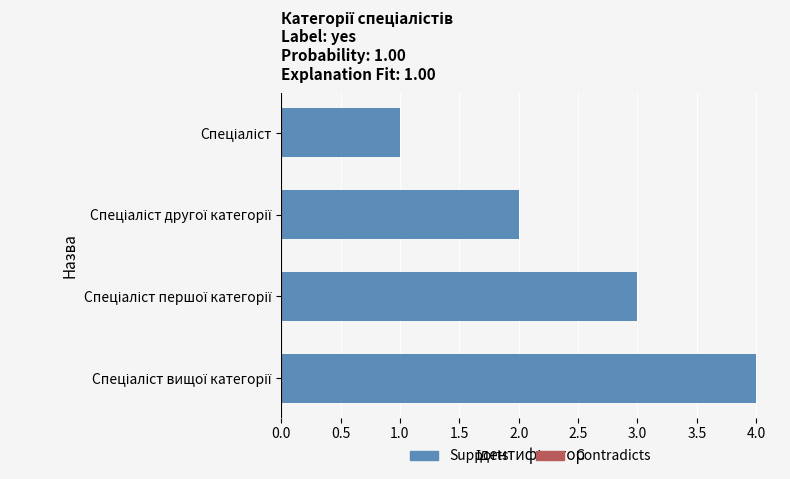

How many bars are there in total?

4